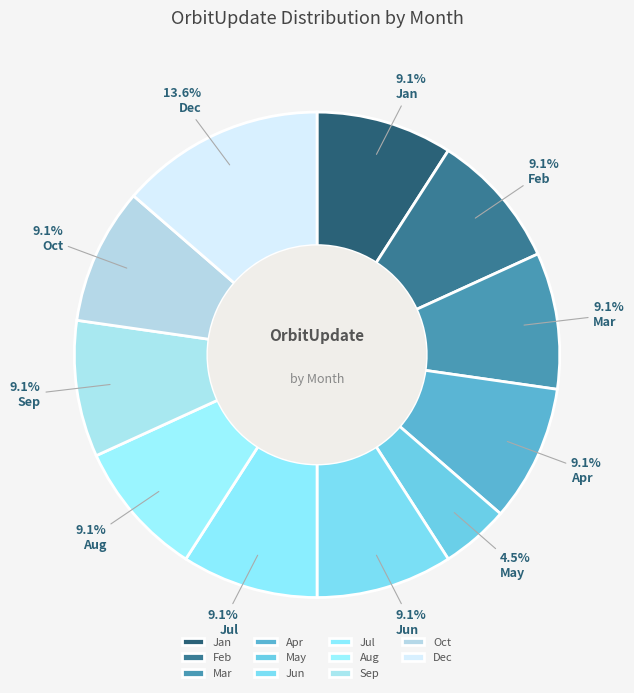

Does Dec account for over 50% of the chart?

No